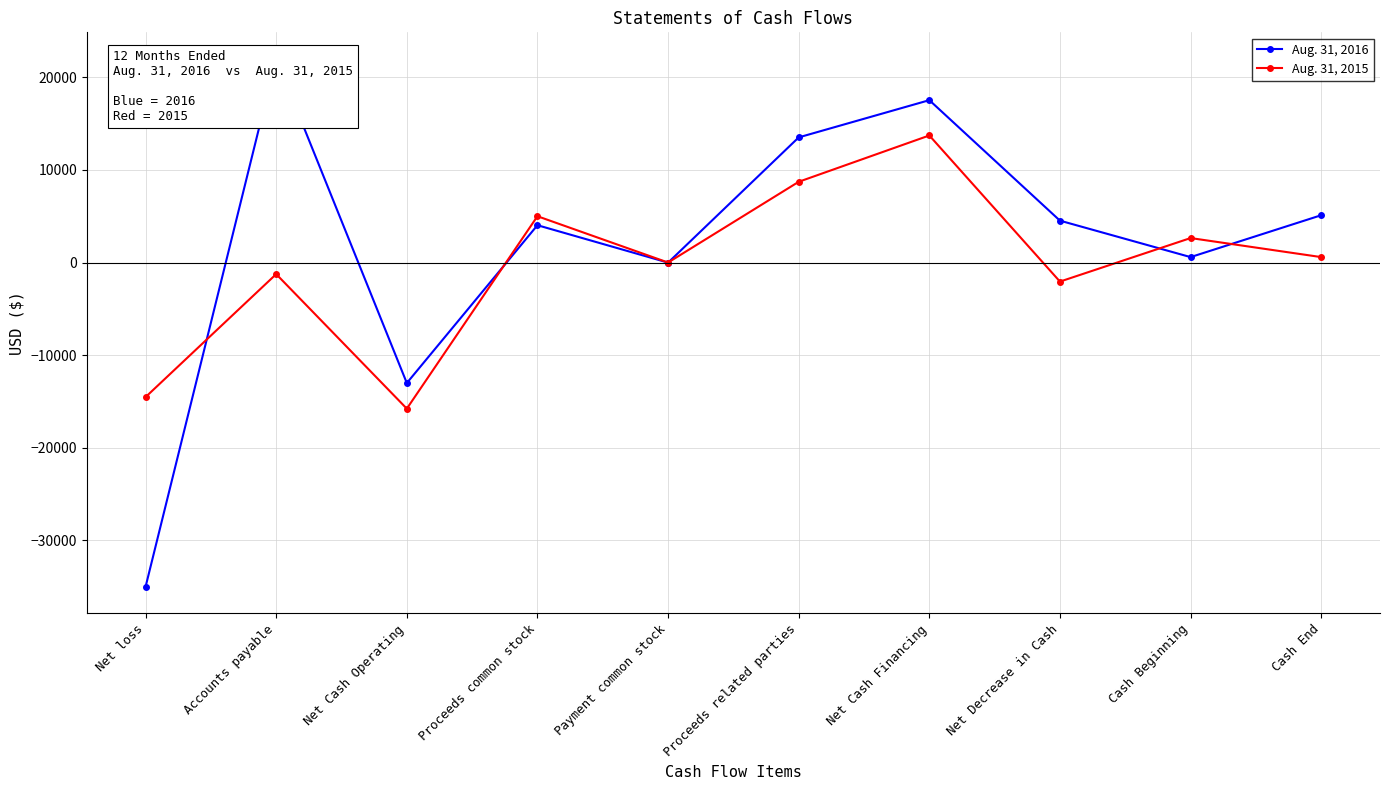

True or false: Aug. 31, 2016 and Aug. 31, 2015 cross at least once.

True